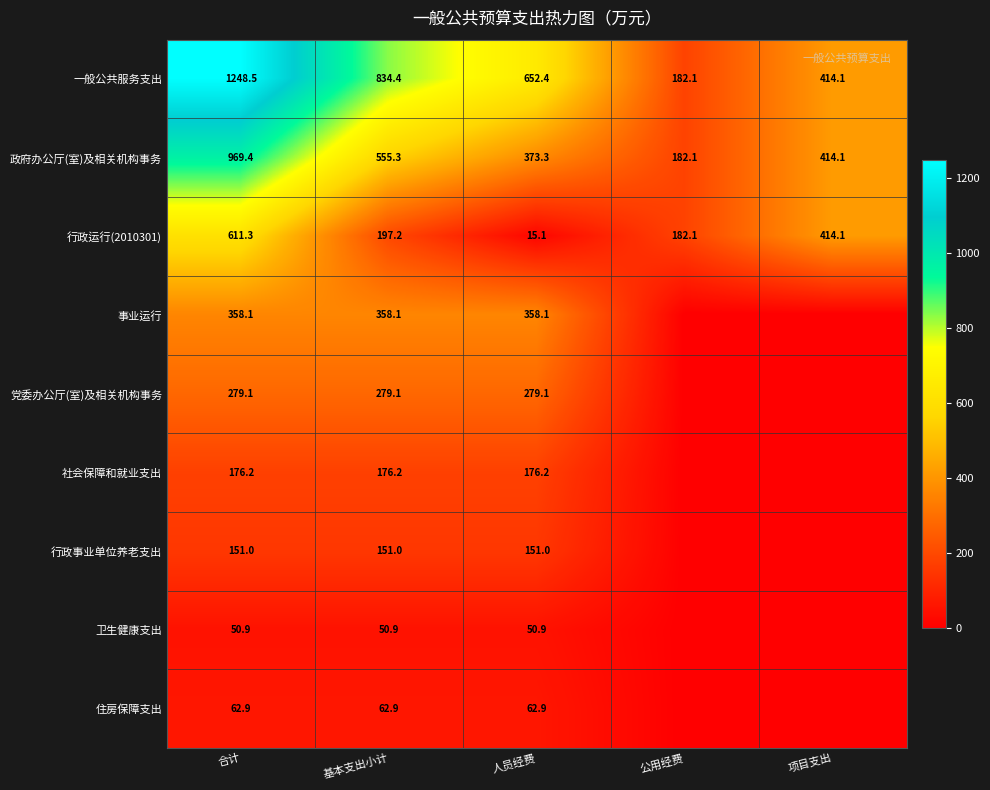

Count the number of data series in this chart.

9